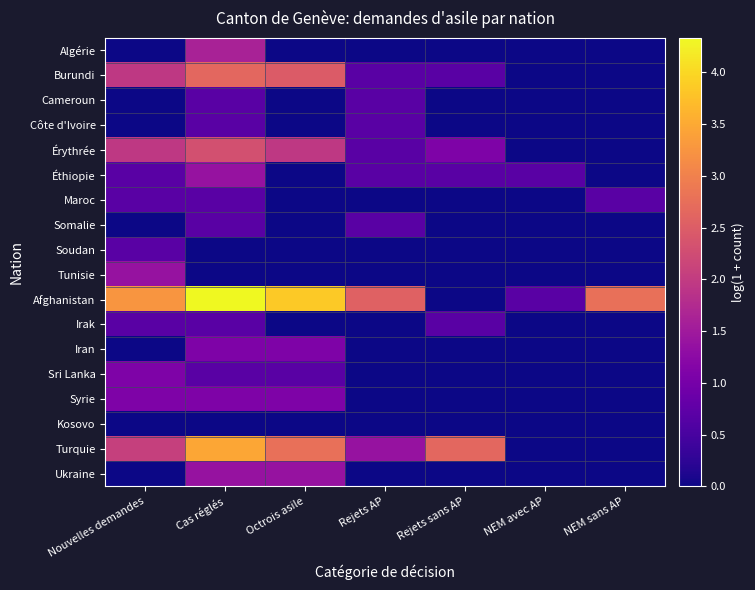

List the series in order of their peak value, highest first.

Afghanistan, Turquie, Burundi, Érythrée, Algérie, Éthiopie, Tunisie, Ukraine, Iran, Sri Lanka, Syrie, Cameroun, Côte d'Ivoire, Maroc, Somalie, Soudan, Irak, Kosovo